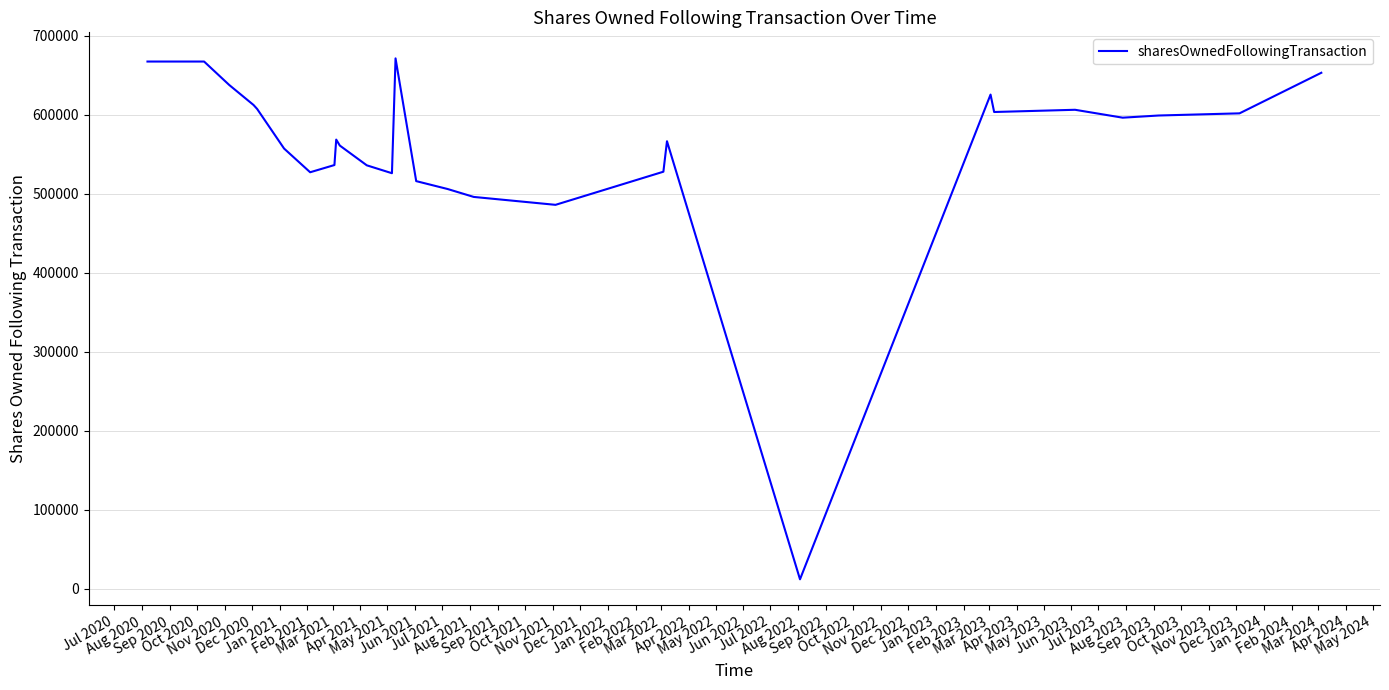

What is the label of the 3rd point from the right?

Aug 2023